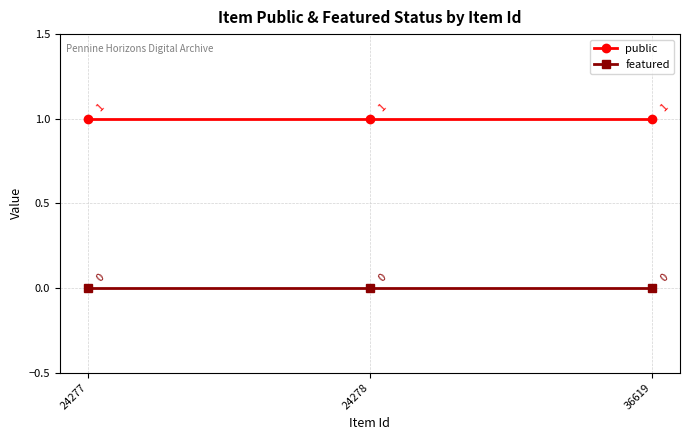

At 24278, list the series in order from smallest to largest.

featured, public